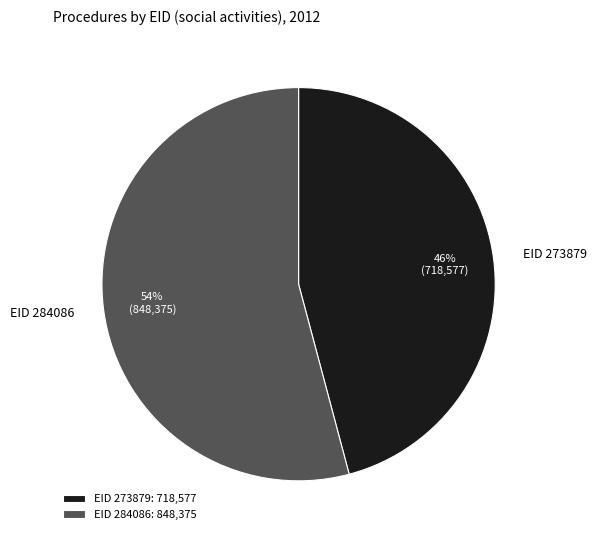

Is the sum of EID 273879 and EID 284086 greater than half?

Yes